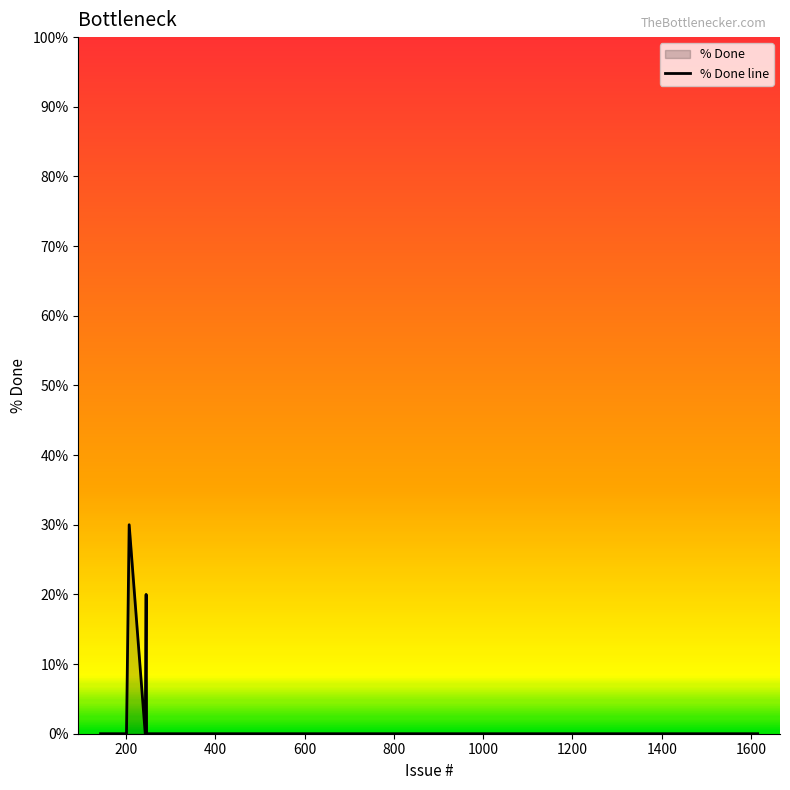

How many lines are shown in the chart?

1